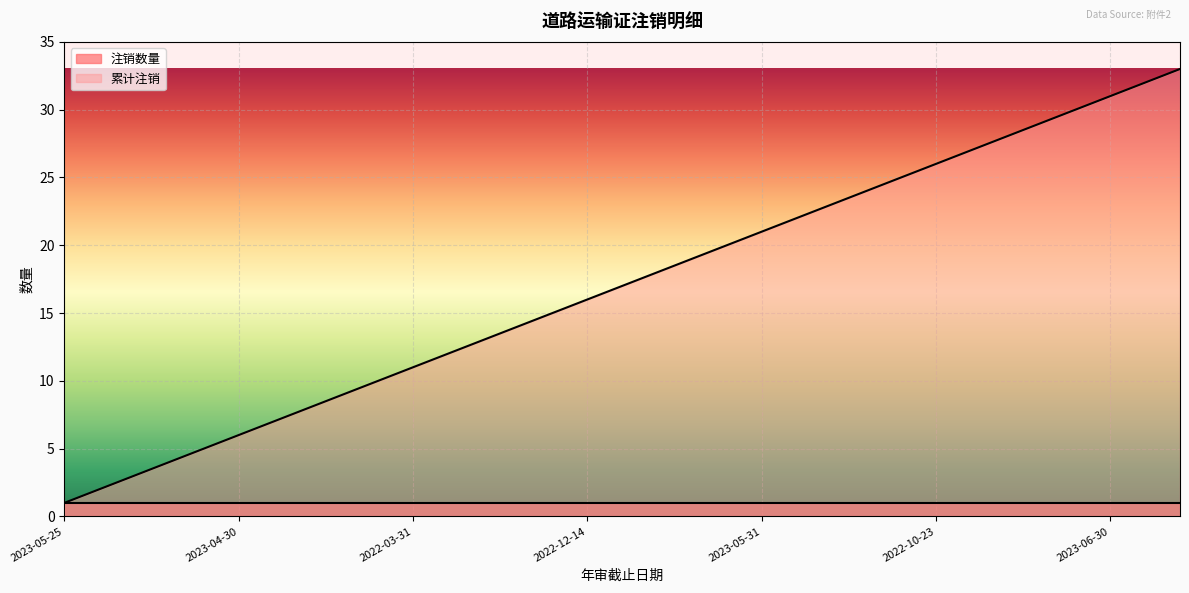

List the series in order of their peak value, highest first.

累计注销, 注销数量